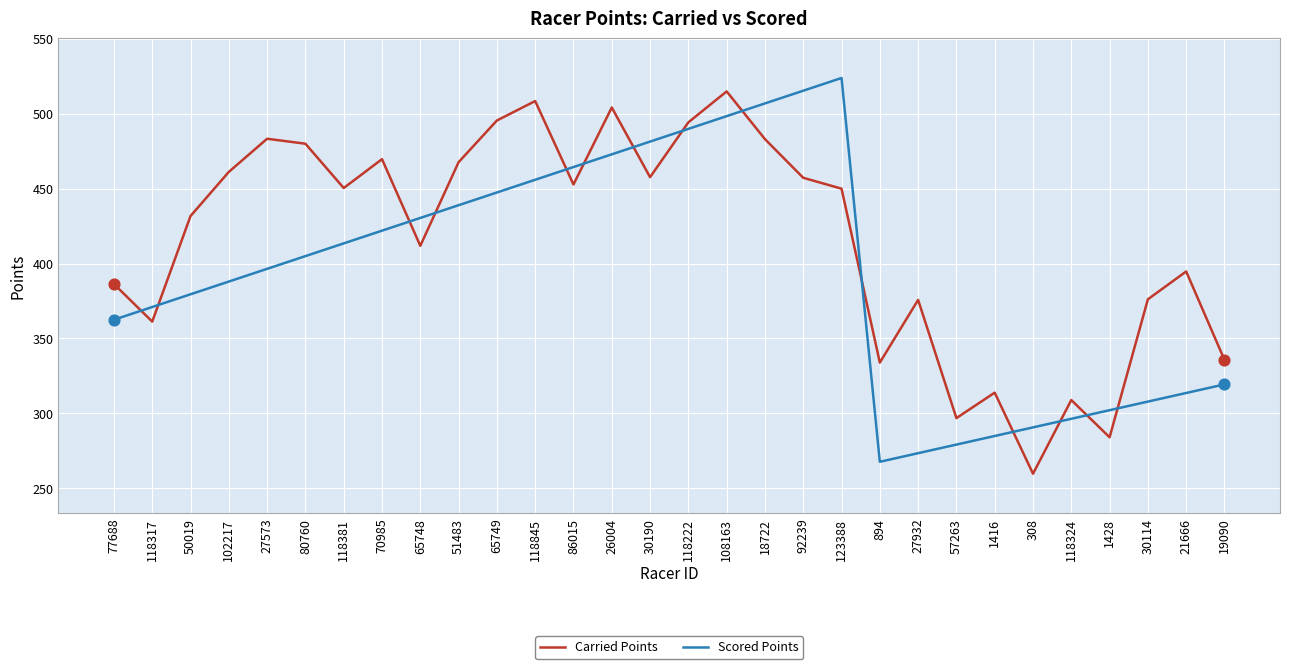

At which category is the sum across all series the highest?

108163